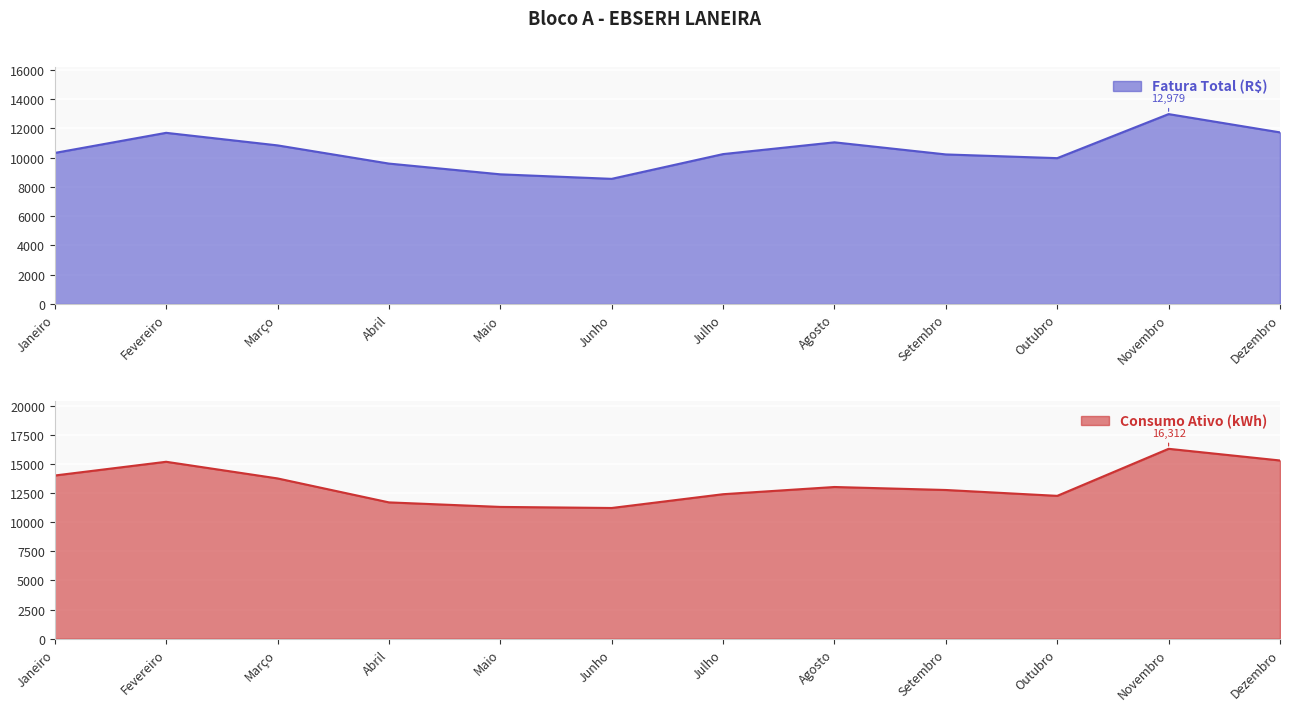

Between Março and Novembro, which series saw the biggest shift?

Consumo Ativo (kWh)